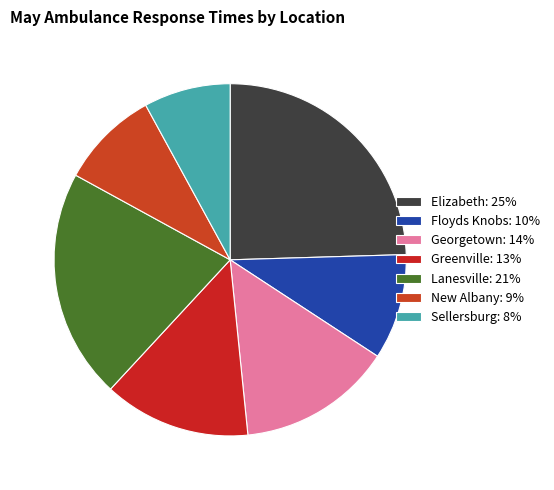

To the nearest percent, what is the average slice percentage?

14%